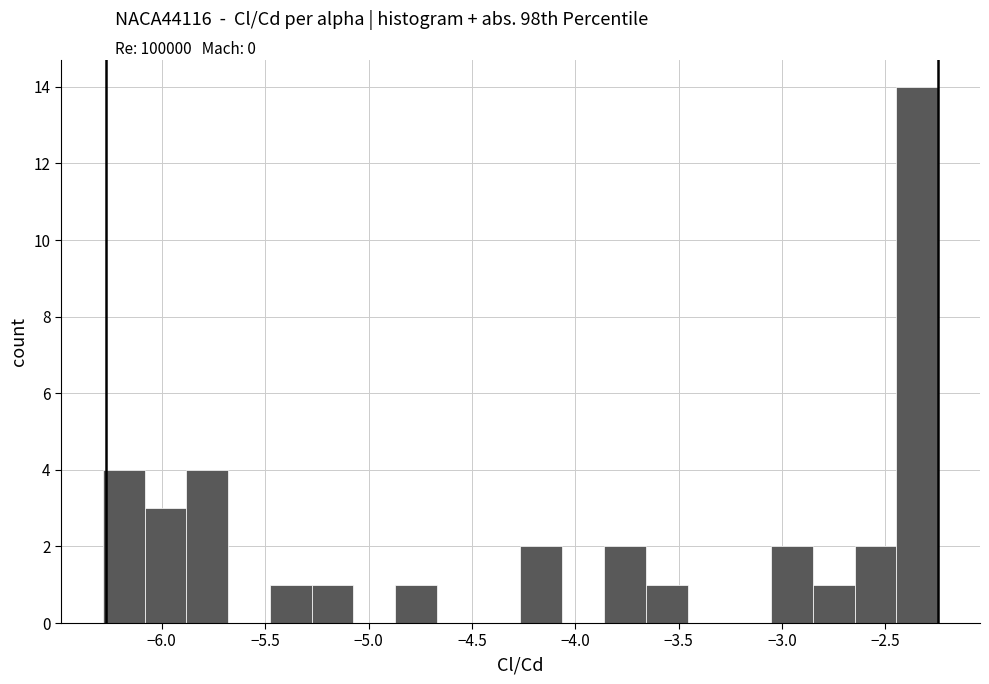

Which range on the x-axis has the tallest bar?

-2.45 to -2.25